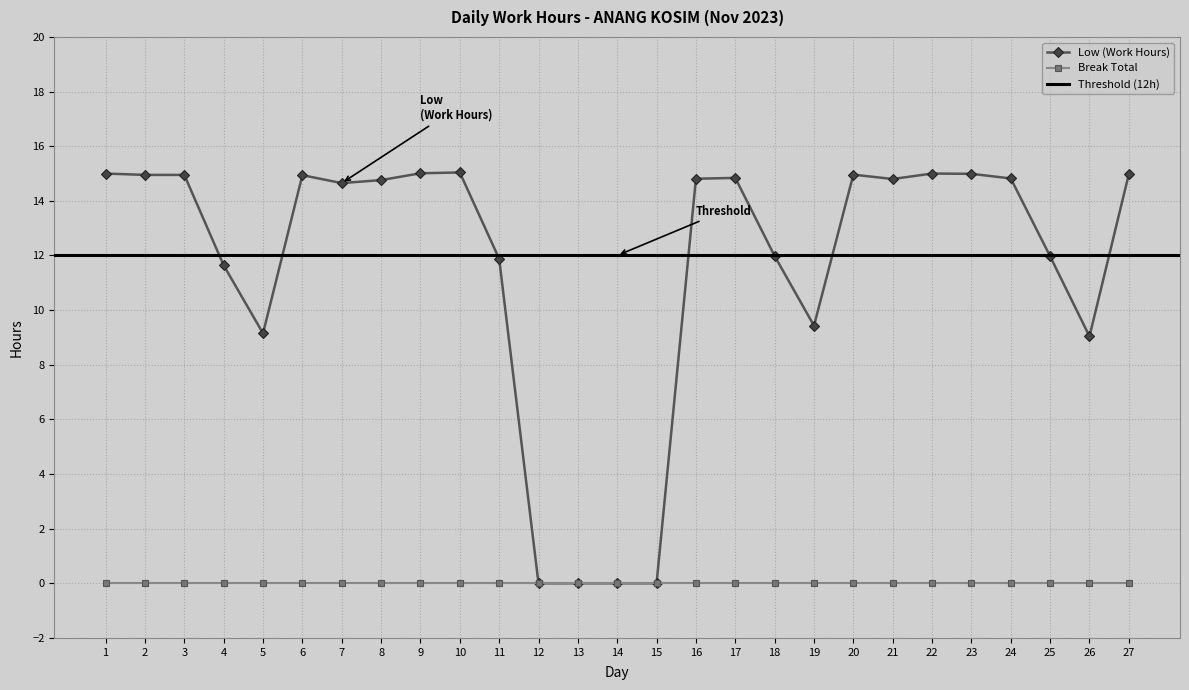

Reading left to right, what are all the values shown in this chart?

1=15.0	2=14.9	3=14.9	4=11.6	5=9.2	6=14.9	7=14.7	8=14.8	9=15.0	10=15.0	11=11.9	12=0.0	13=0.0	14=0.0	15=0.0	16=14.8	17=14.8	18=12.0	19=9.4	20=15.0	21=14.8	22=15.0	23=15.0	24=14.8	25=12.0	26=9.0	27=15.0